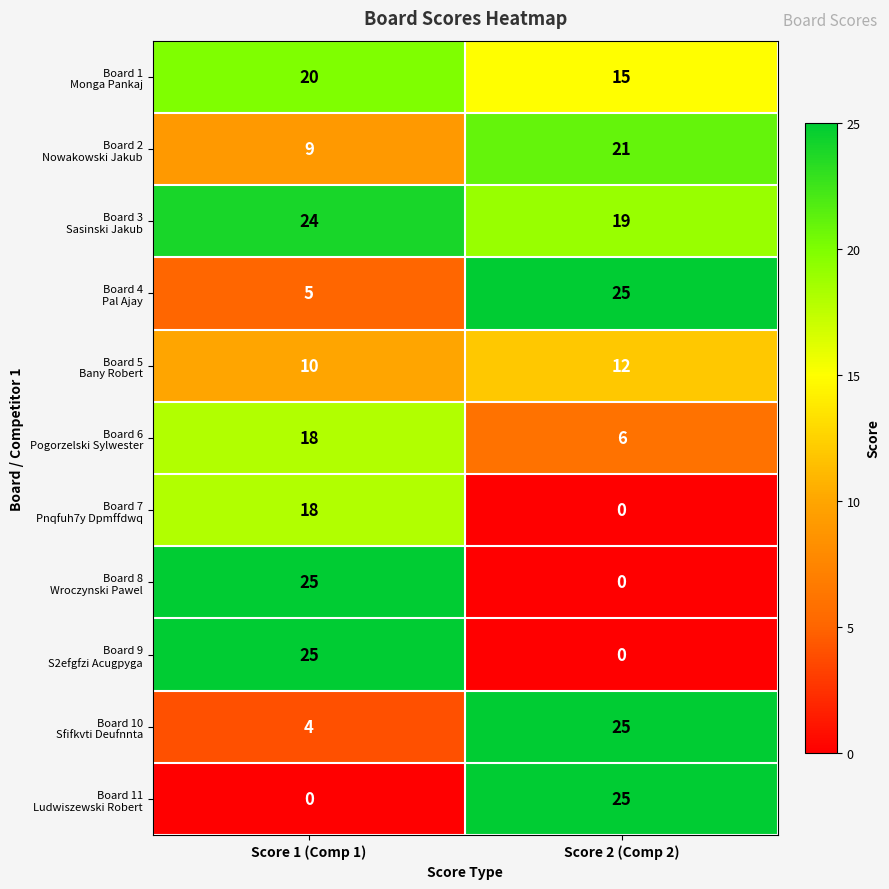

What is the difference between the highest and lowest values at Score 2 (Comp 2)?

25